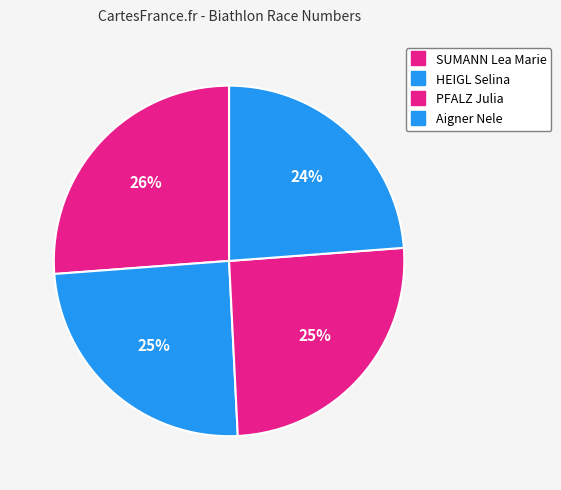

To the nearest percent, what portion does PFALZ Julia represent?

25%